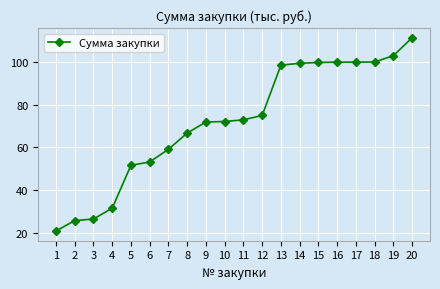

What is the change in value from 9 to 17?

+28.1